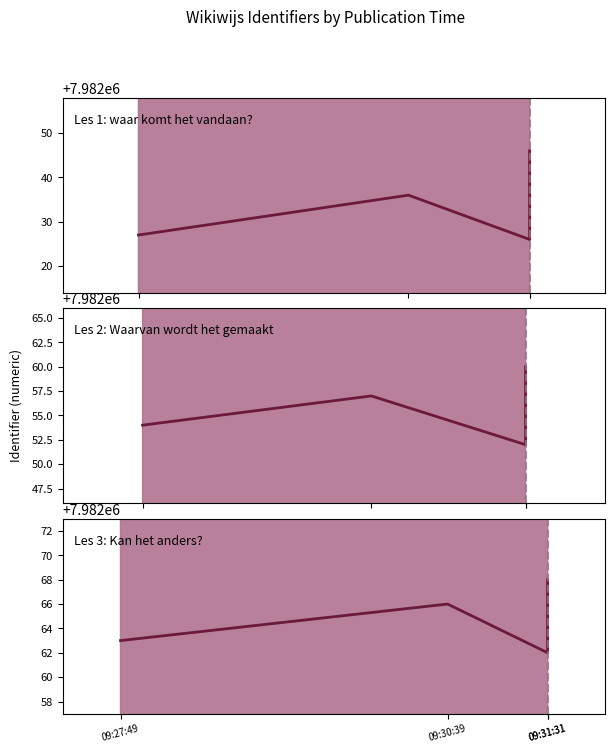

What is the value of the Les 3: Kan het anders? point at the 3rd from the left?

7982062